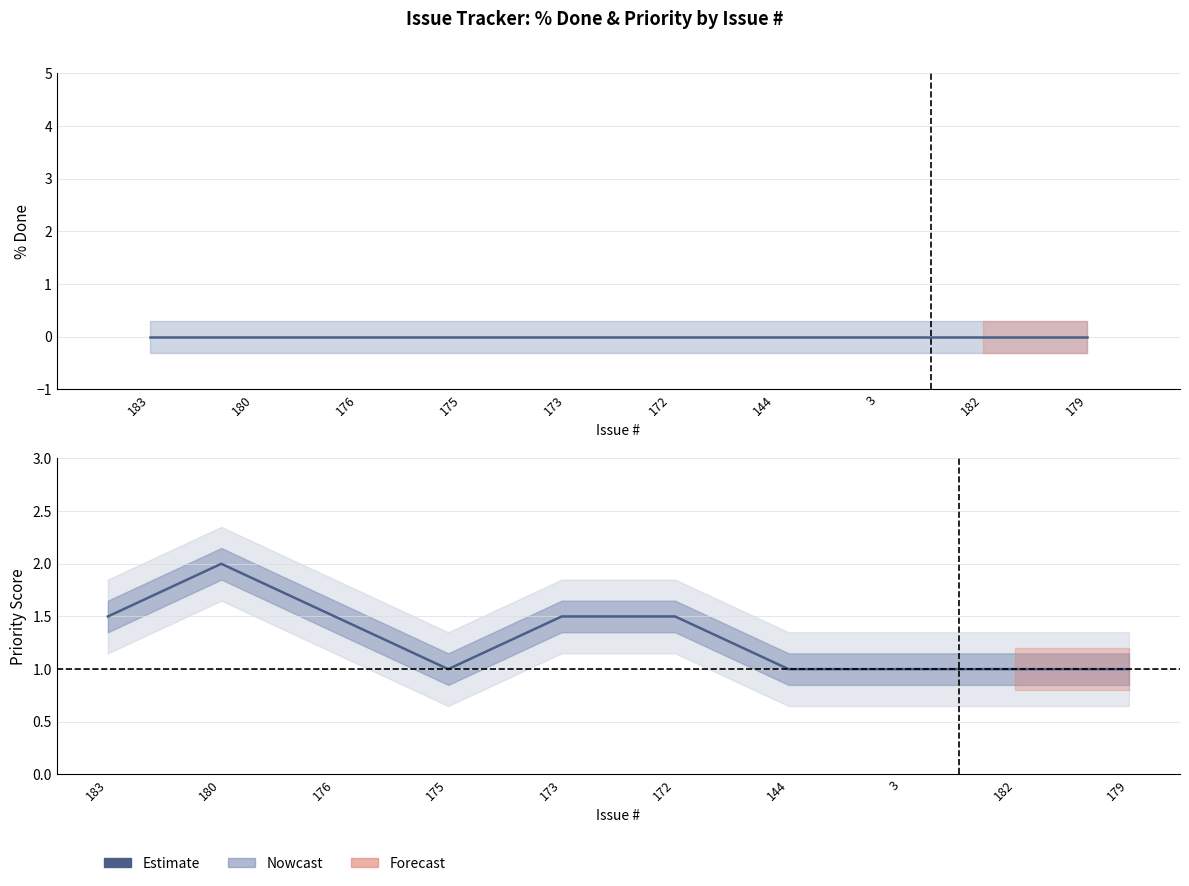

List the series in order of their overall mean, lowest first.

% Done, Estimate